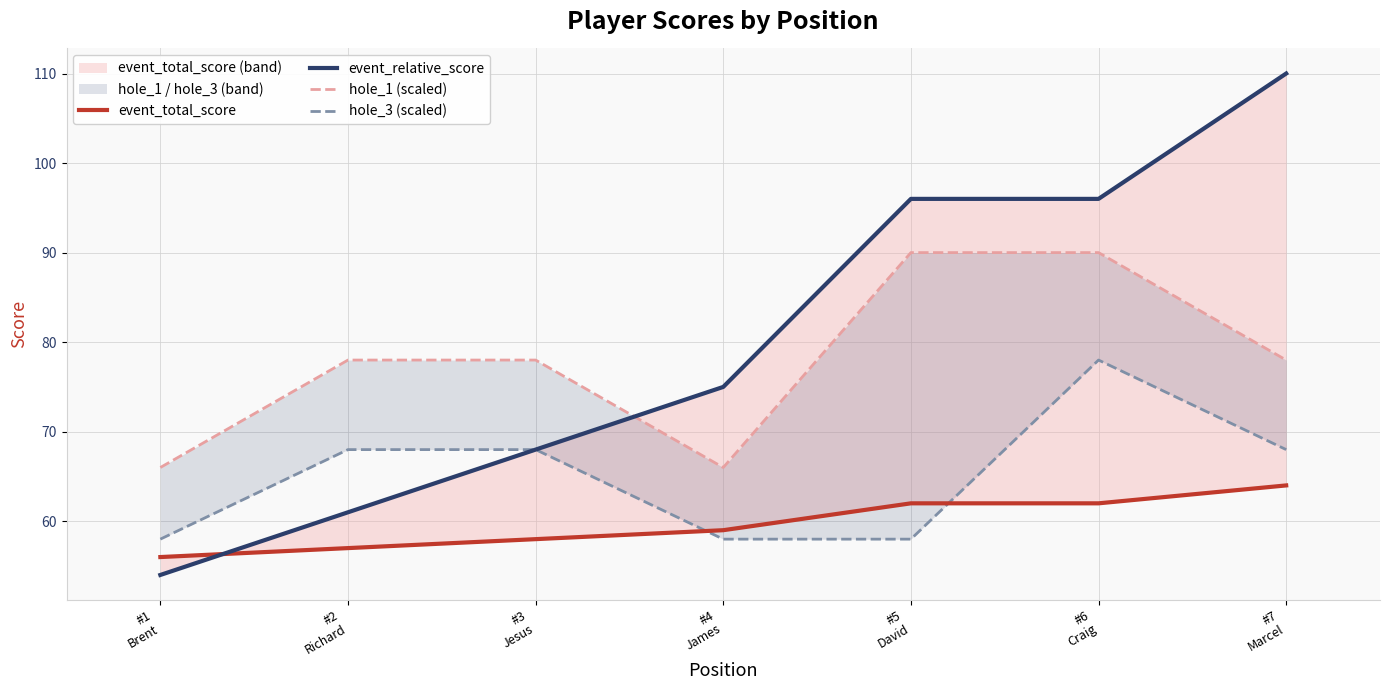

Which series changed the most between #1
Brent and #7
Marcel?

event_relative_score